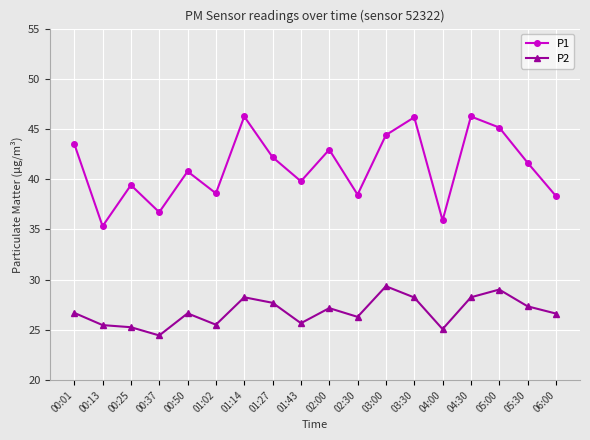

What position from the right is 05:30?

2